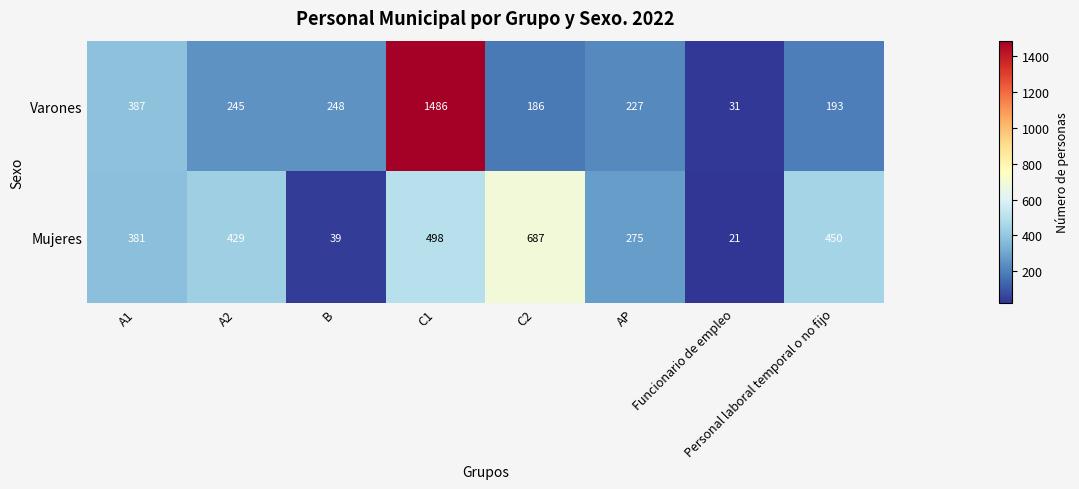

What is the average value of the Mujeres series?

348